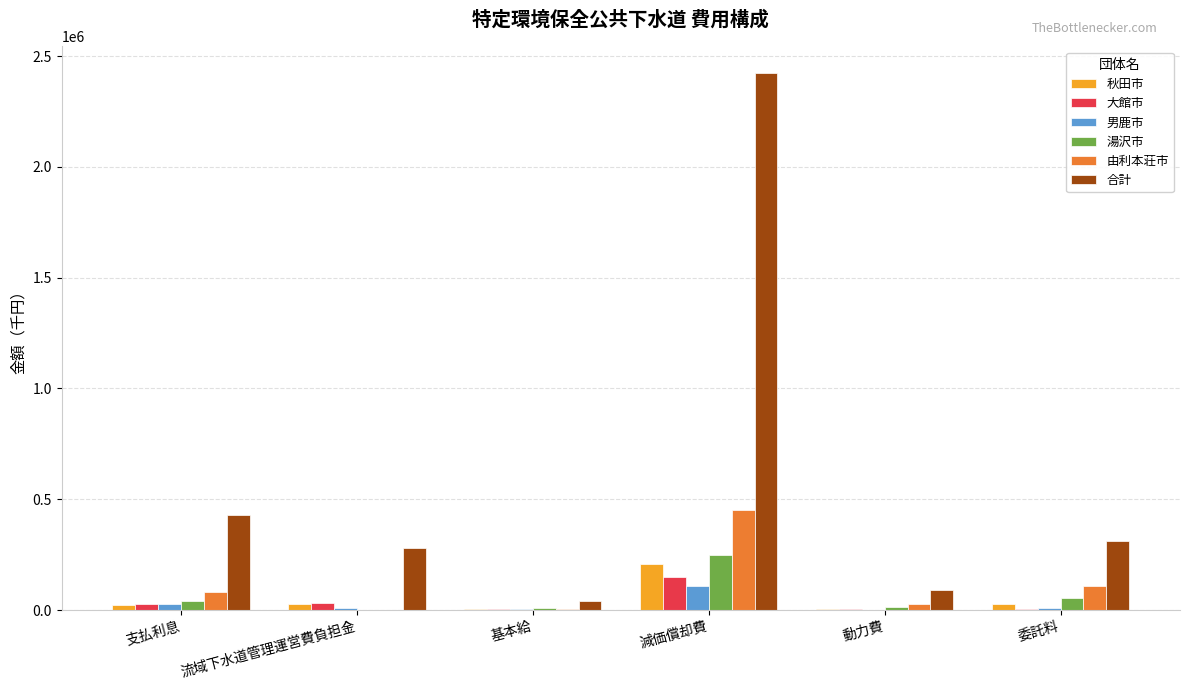

Where is 合計 nearest to the value 1232243?

支払利息